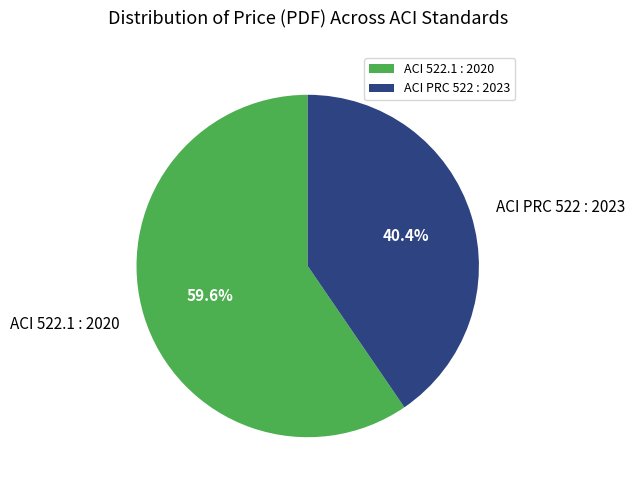

Between ACI PRC 522 : 2023 and ACI 522.1 : 2020, which is larger?

ACI 522.1 : 2020